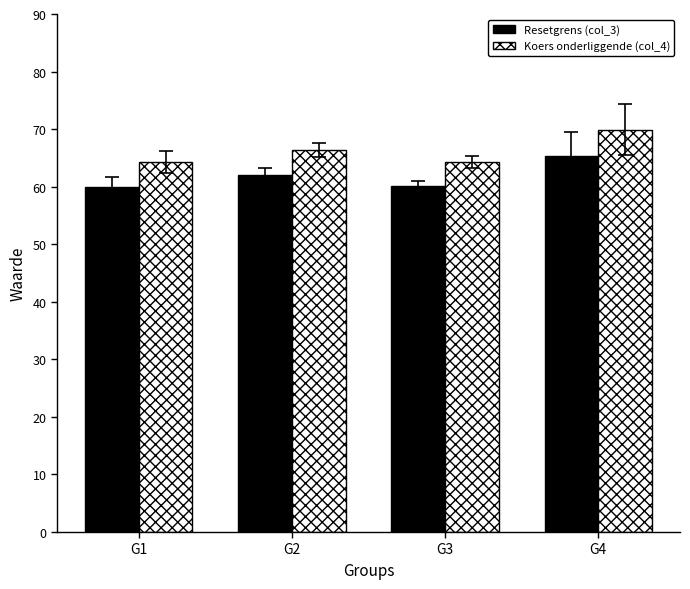

At which category is the sum across all series the highest?

G4